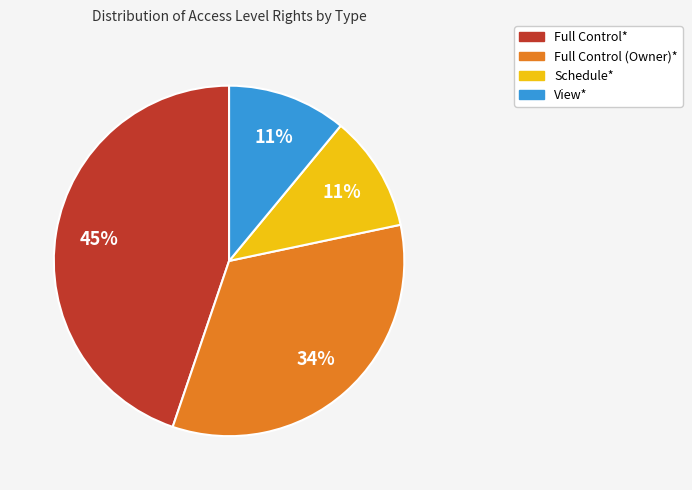

Does Schedule* represent more than half of the total?

No